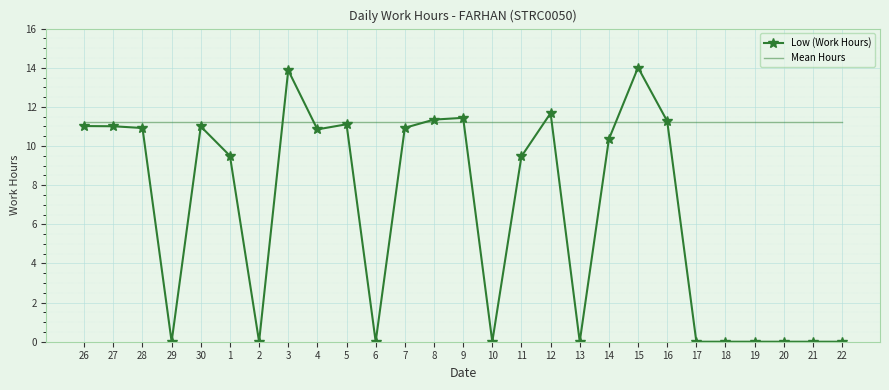

Is it true that Mean Hours equals 11.2 at 26?

True